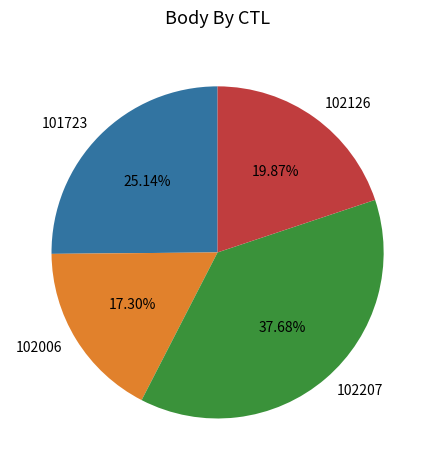

The 101723 slice represents 25% of the pie. True or false?

True